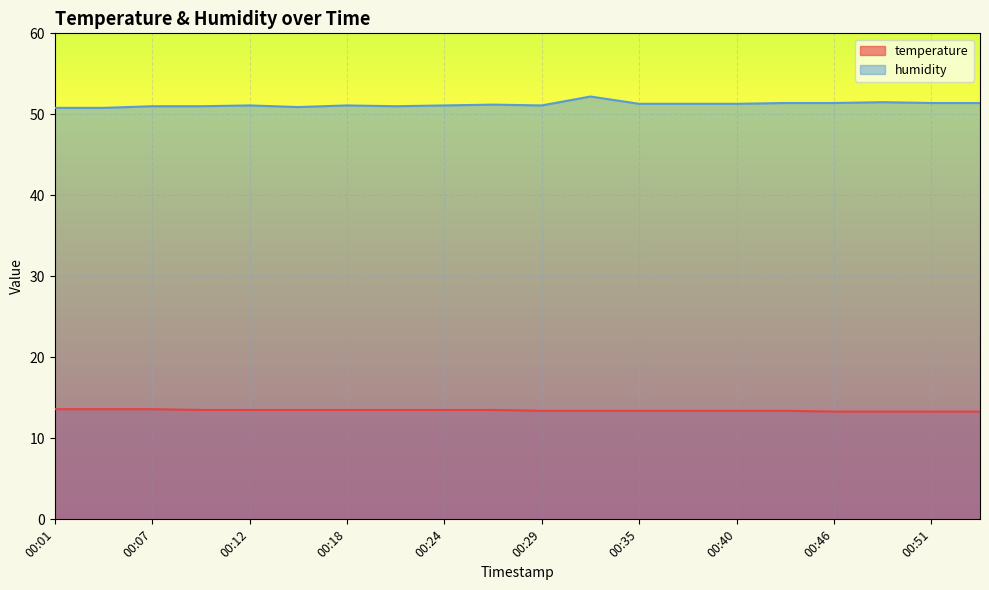

What are all the series names shown in the legend?

temperature, humidity